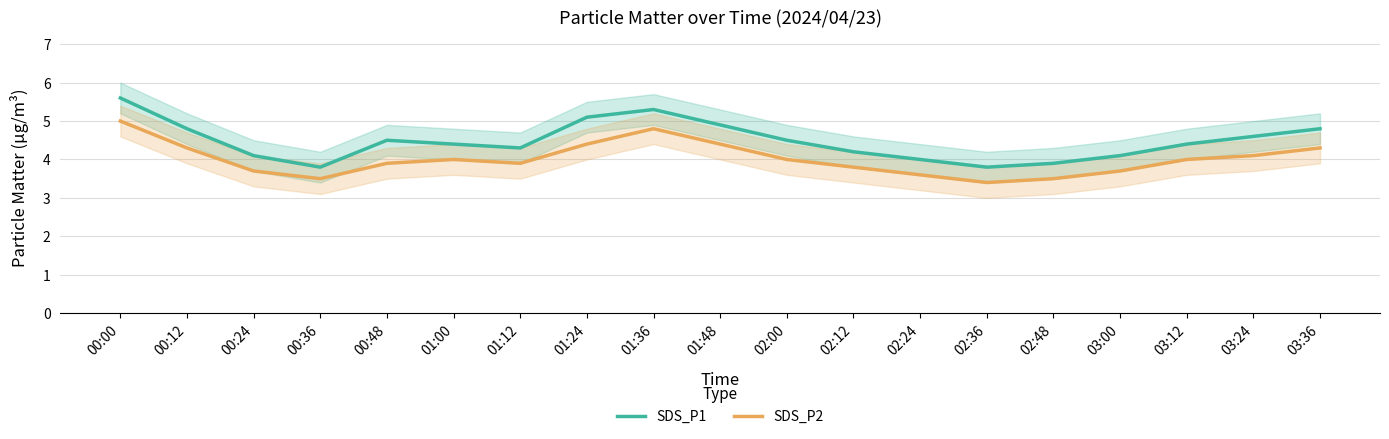

List the series in order of their peak value, lowest first.

SDS_P2, SDS_P1